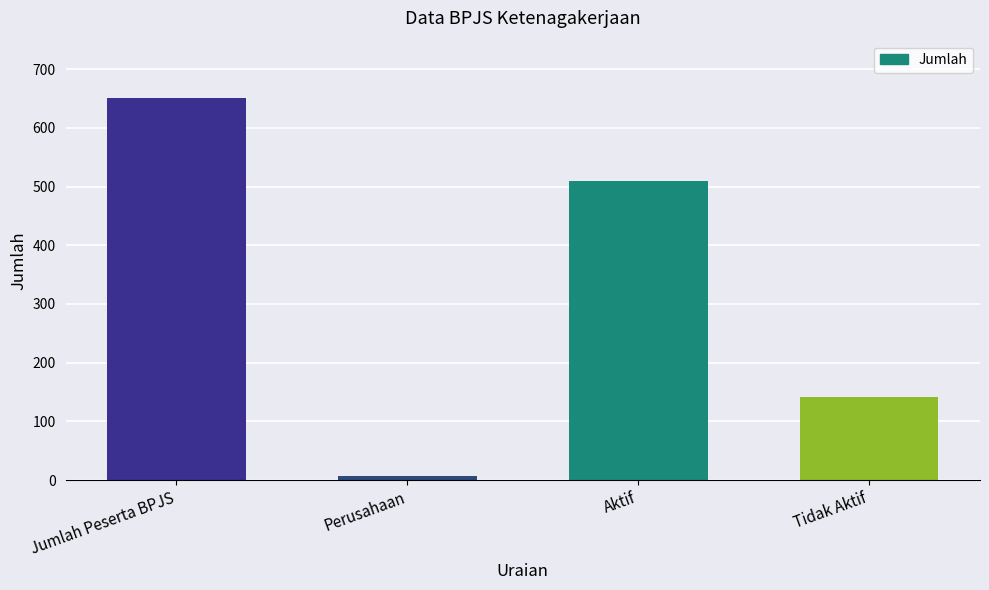

The value at Jumlah Peserta BPJS is 1127. True or false?

False